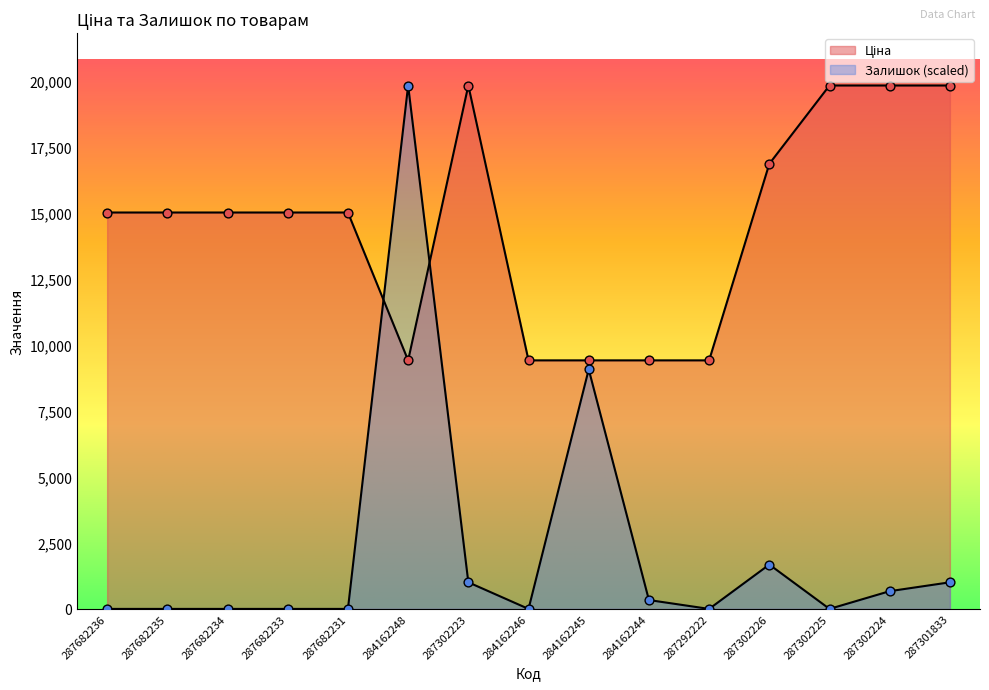

Which series has the largest total across all categories?

Ціна